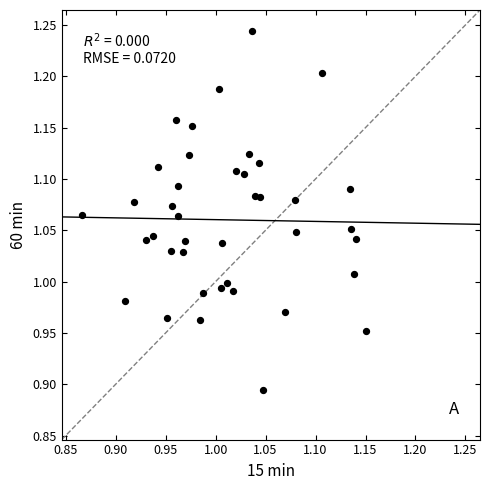

What is the range of Y values (max minus min)?

0.4